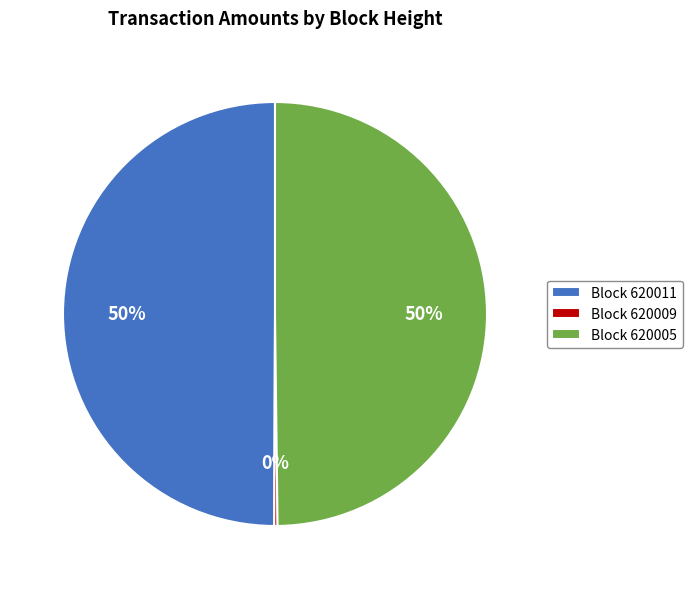

What percentage is the Block 620011 slice, to the nearest percent?

50%